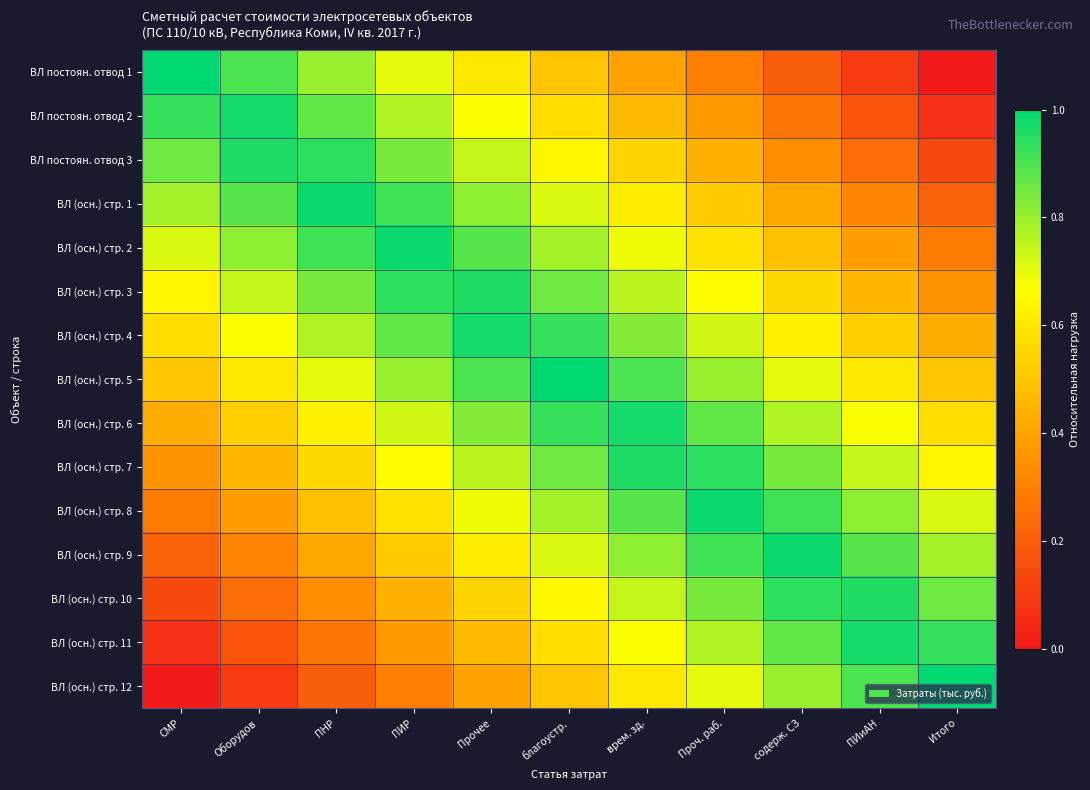

What is the maximum value shown in the chart?

1.0